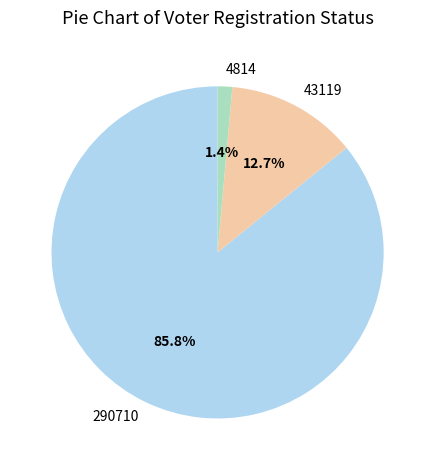

Which slice represents more than half of the pie?

290710